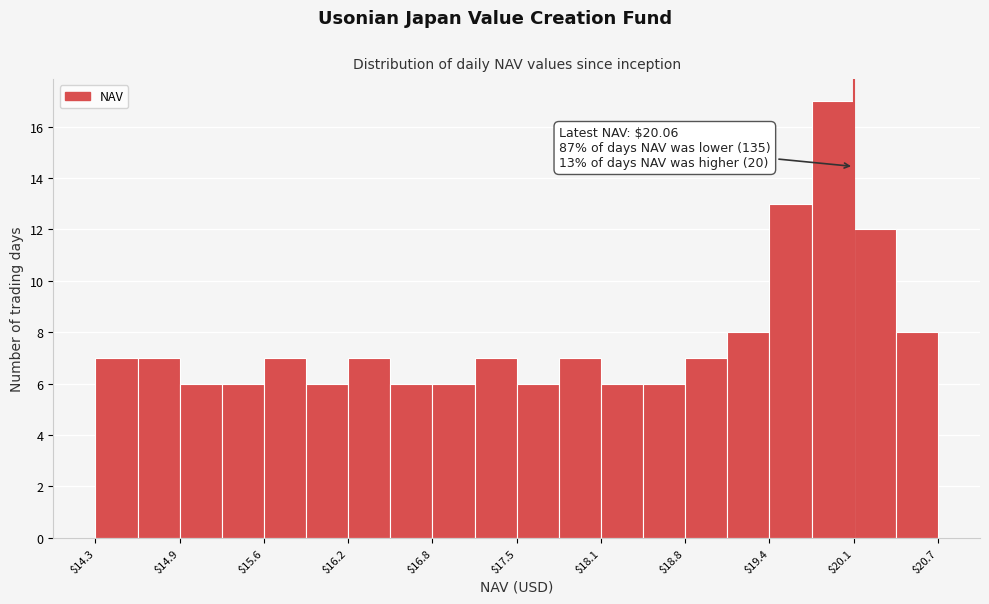

Read against the x-axis, roughly where is the centre of the tallest bar?

19.9